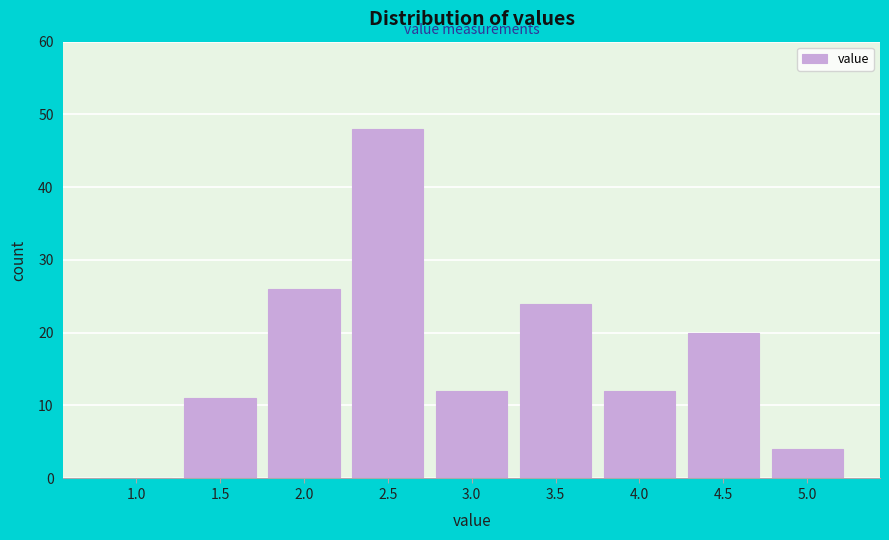

Reading left to right, transcribe all the data shown in this chart.

1.0=0	1.5=11	2.0=26	2.5=48	3.0=12	3.5=24	4.0=12	4.5=20	5.0=4